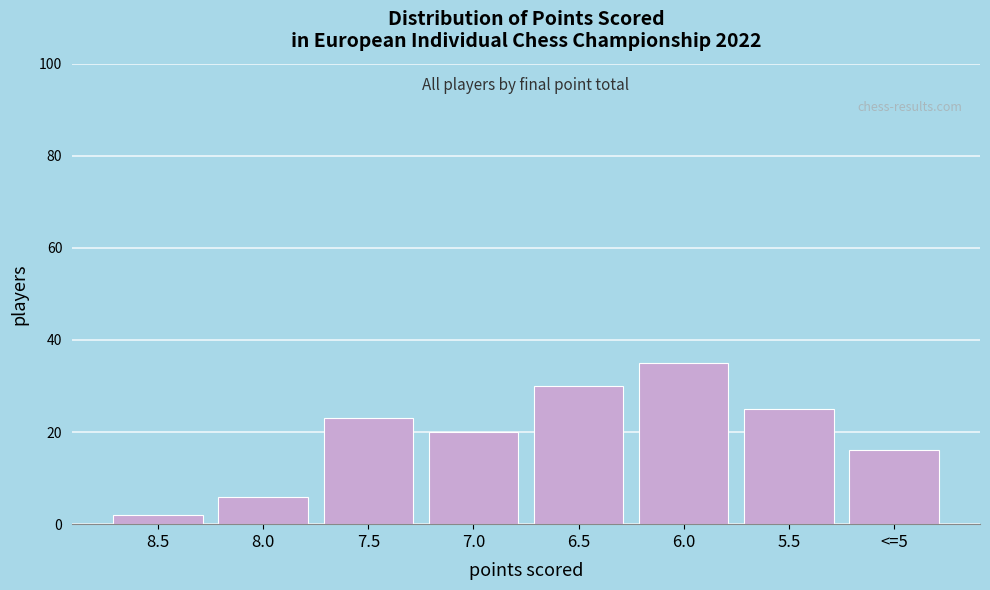

Reading left to right, list all the values displayed in this chart.

2	6	23	20	30	35	25	16